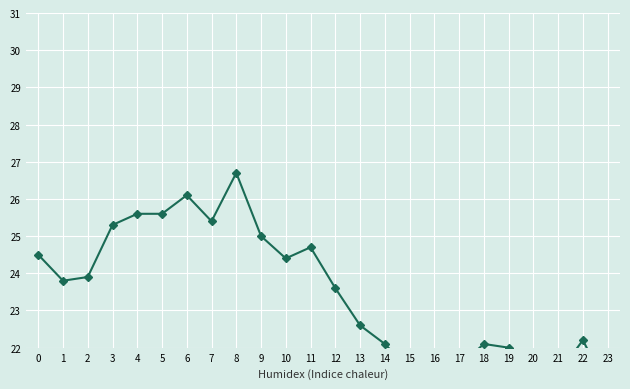

What is the sum of the values at 10 and 13?

47.0